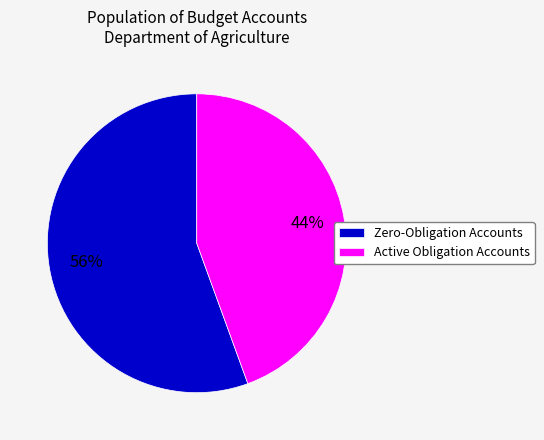

Which slice is the largest?

Zero-Obligation Accounts